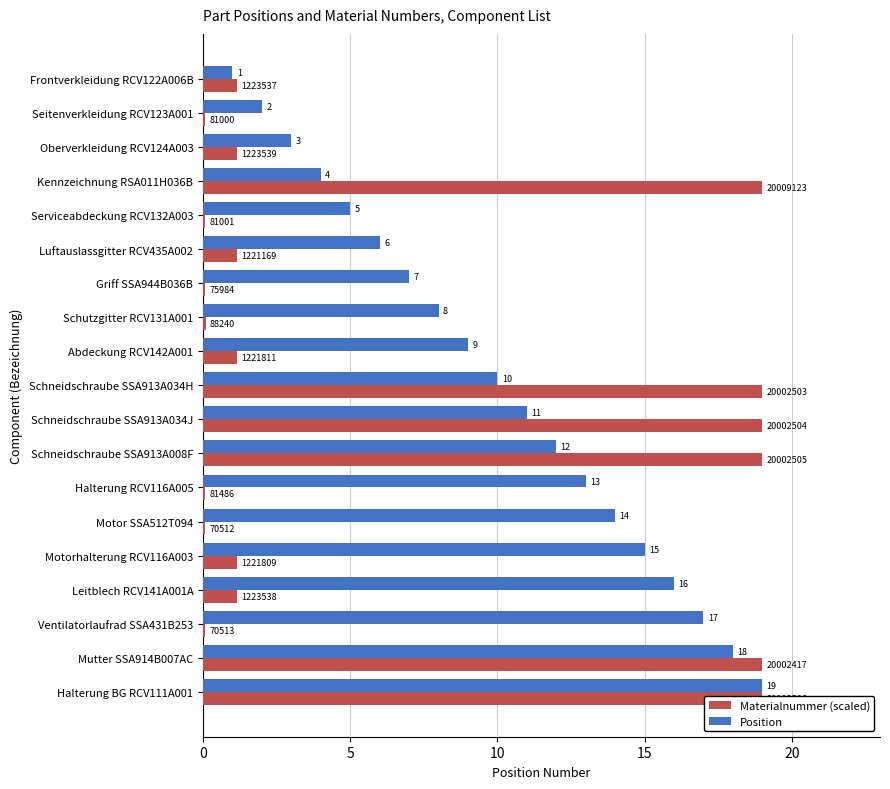

At which label is Position closest to 10?

Schneidschraube SSA913A034H